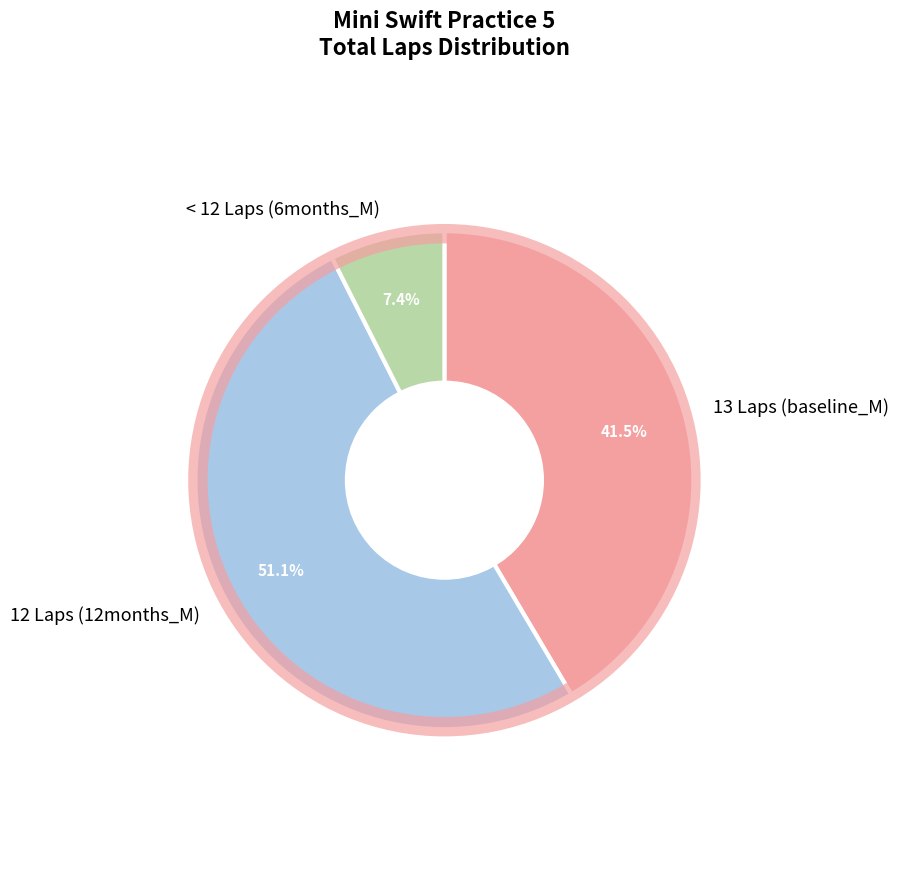

Between < 12 Laps (6months_M) and 13 Laps (baseline_M), which is larger?

13 Laps (baseline_M)